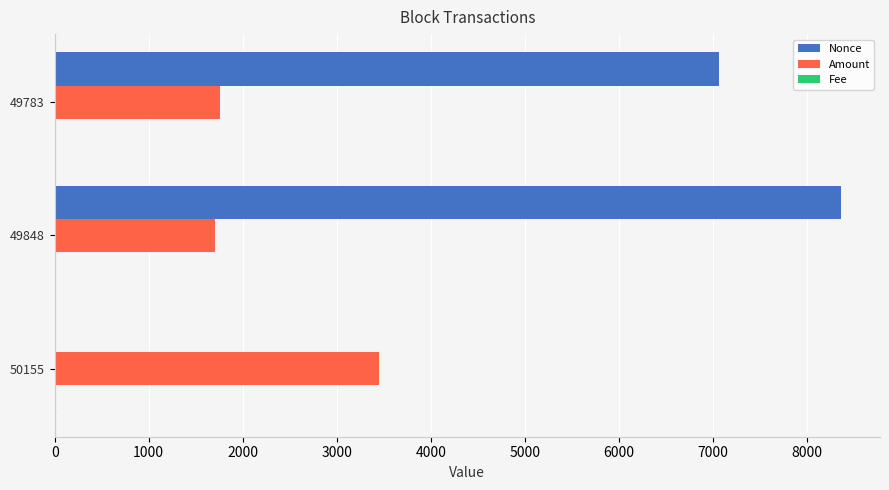

Count the number of categories in the chart.

3